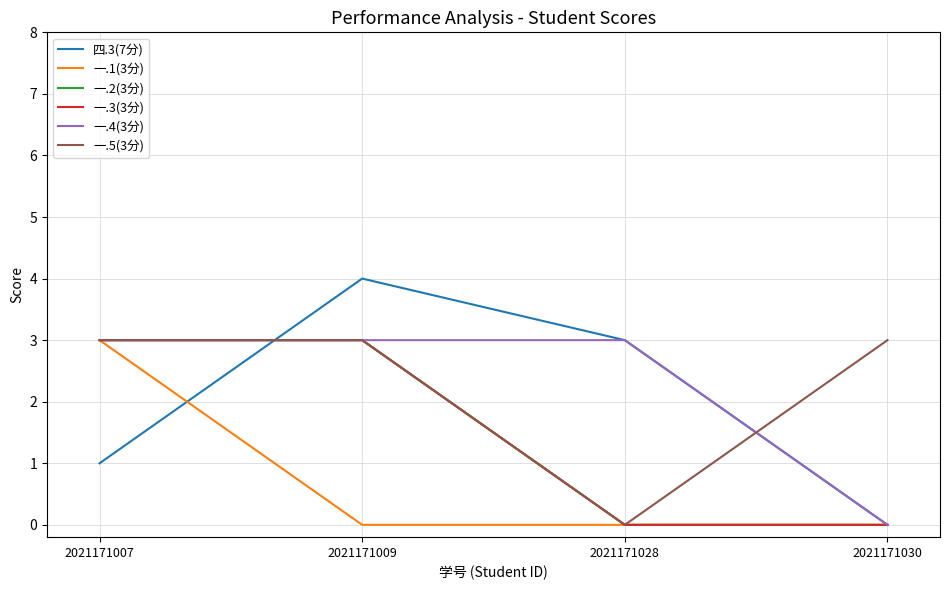

Does the chart display data point markers on the line(s)?

No